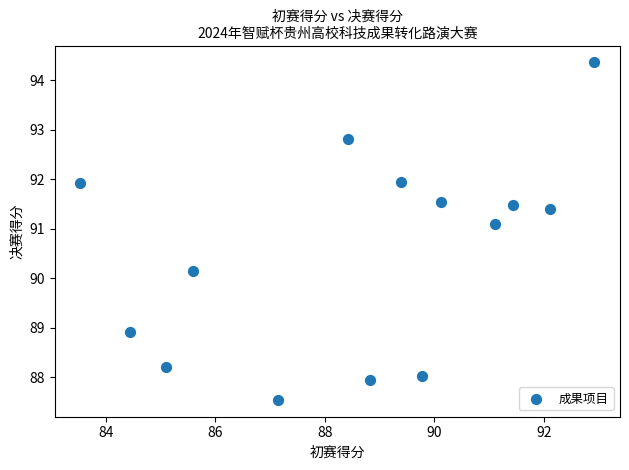

What is the range of Y values (max minus min)?

6.8